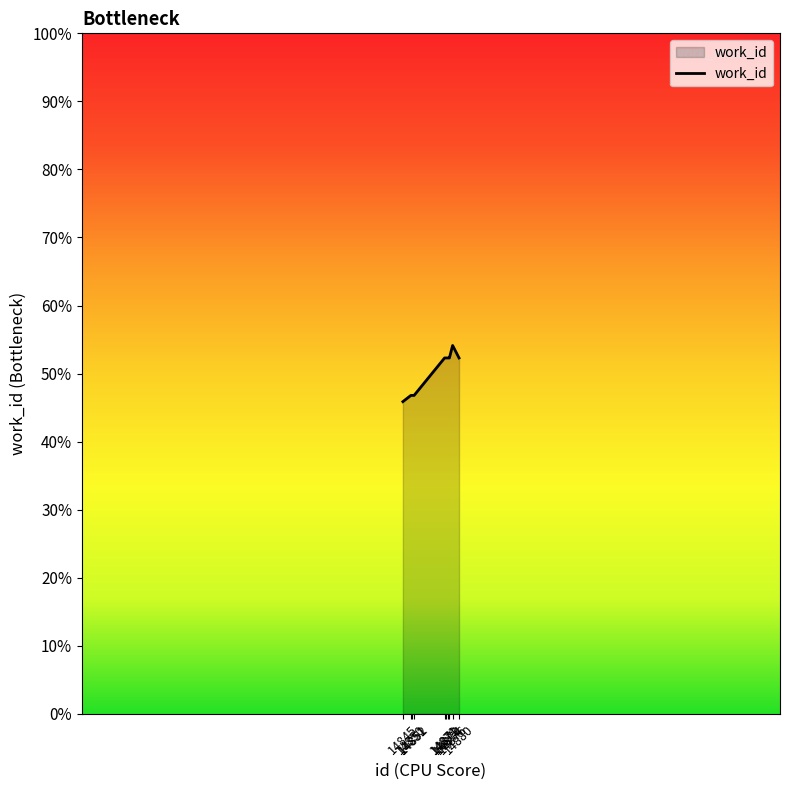

Is it true that the value at 14872 is 2800?

False